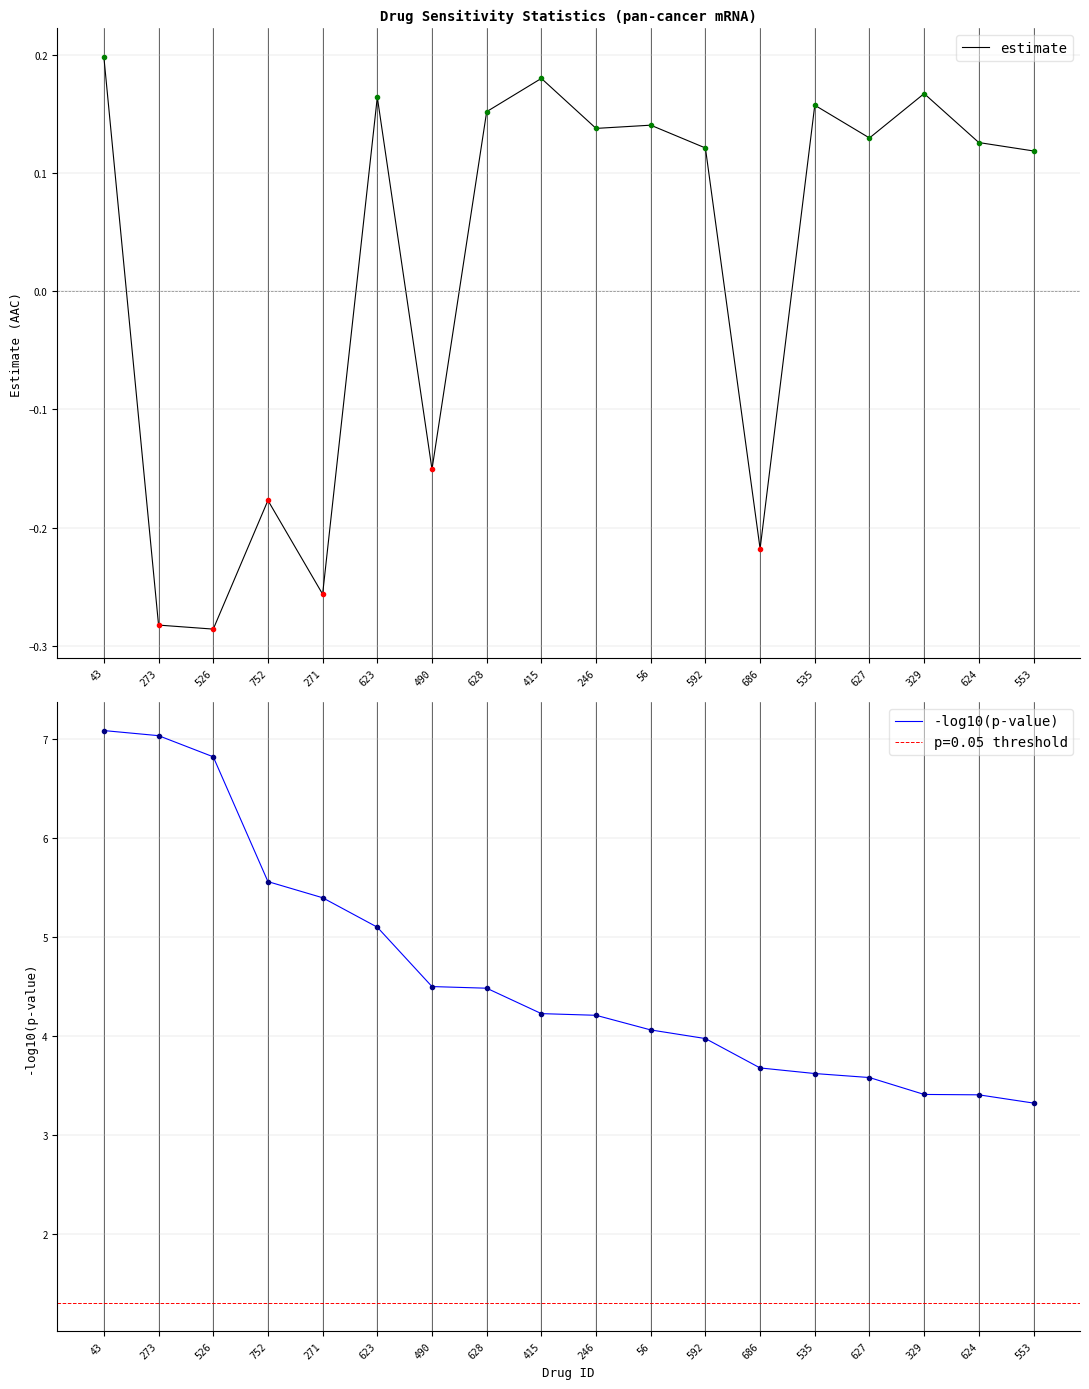

How many positive values does the estimate series have?

12